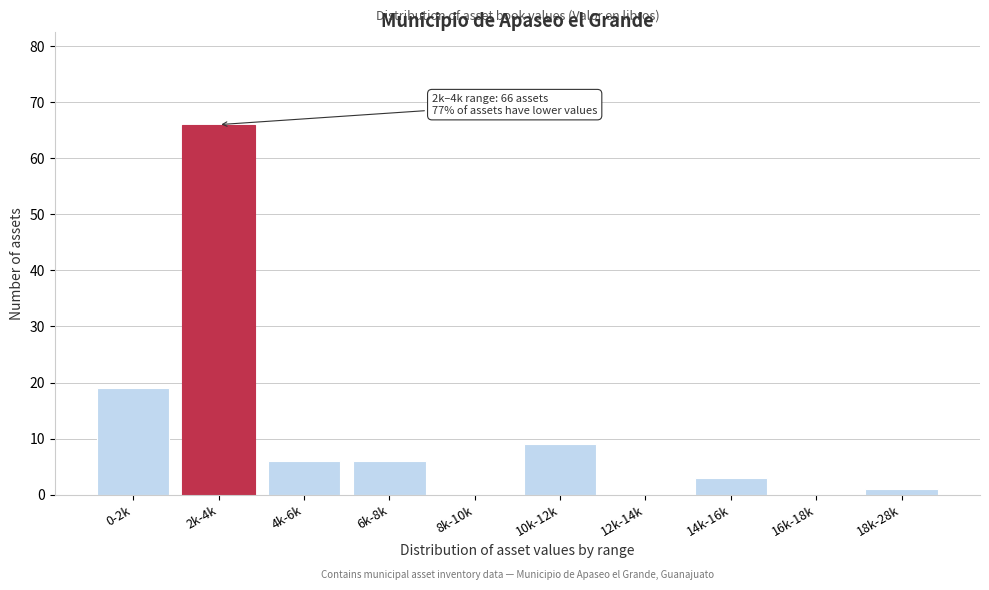

Reading left to right, extract all data points from this chart.

0-2k=19	2k-4k=66	4k-6k=6	6k-8k=6	8k-10k=0	10k-12k=9	12k-14k=0	14k-16k=3	16k-18k=0	18k-28k=1